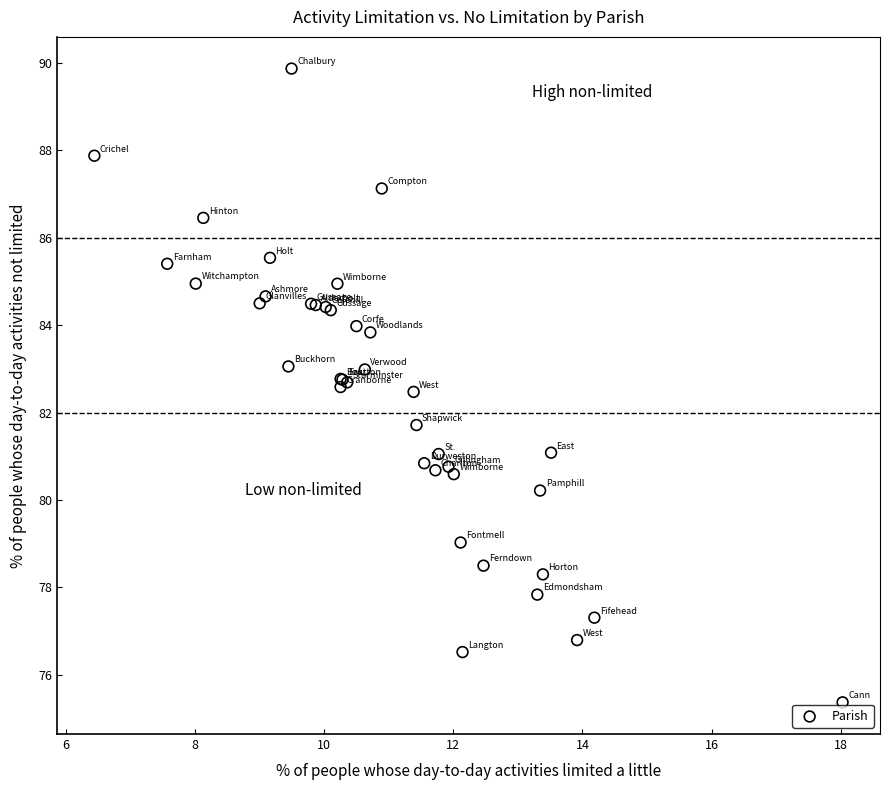

What Y value in the scatter plot is closest to 82?

81.7